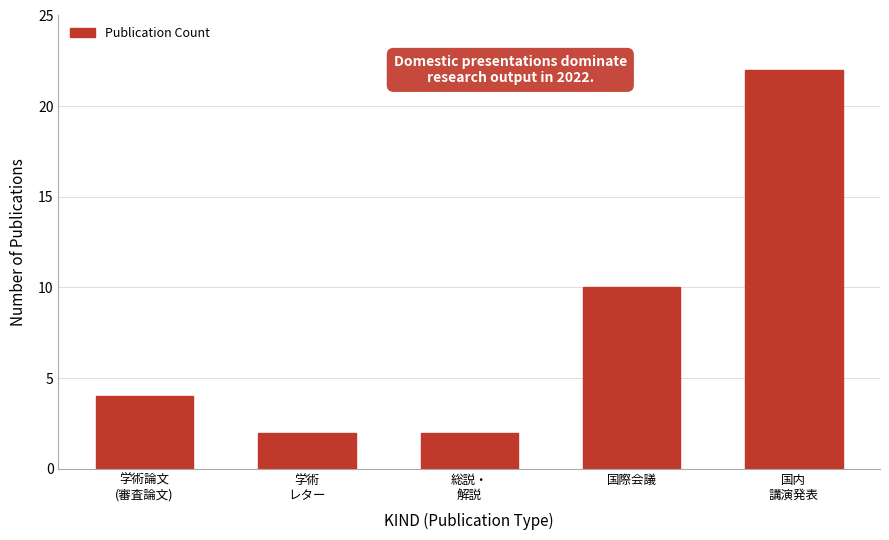

Reading left to right, what are all the values shown in this chart?

4	2	2	10	22